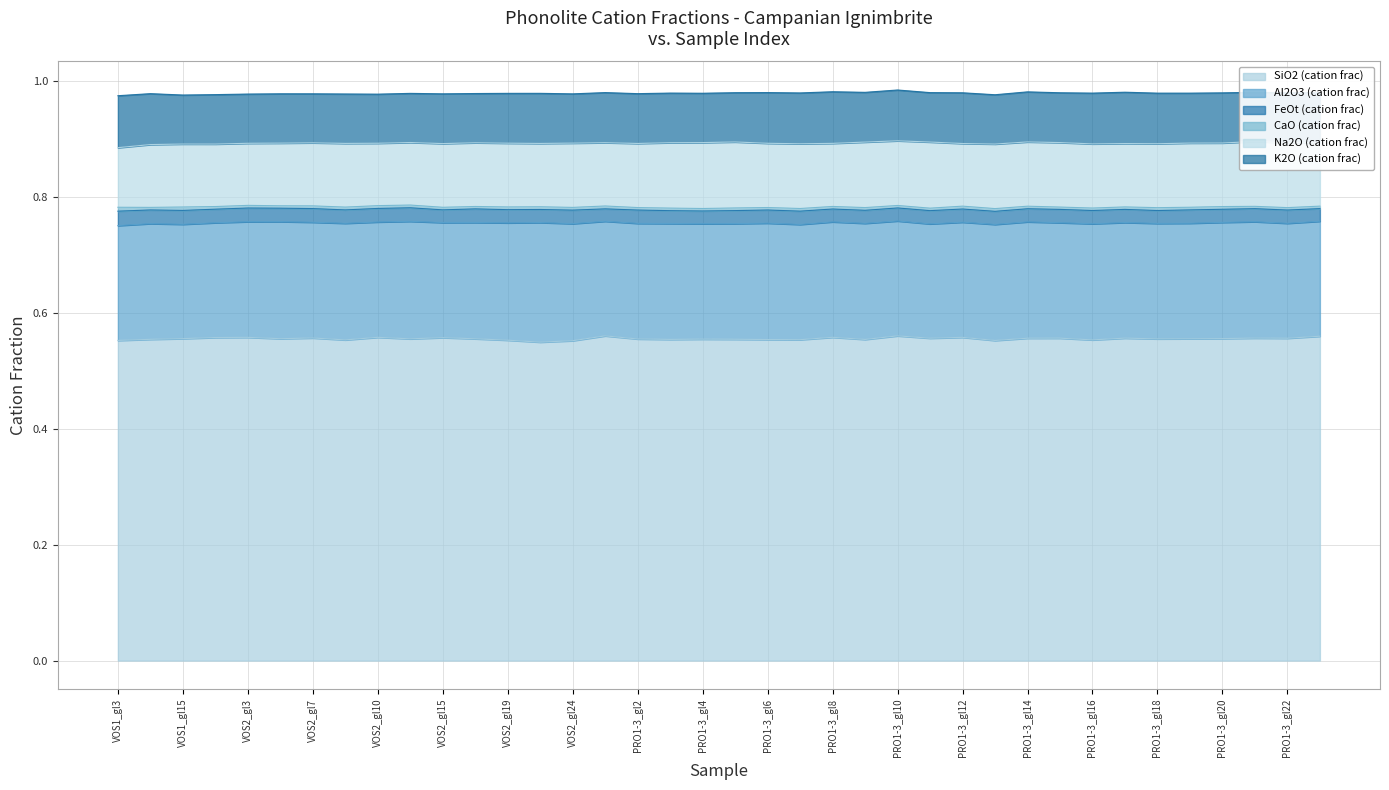

What is the label of the 6th point from the left?

VOS2_gl6